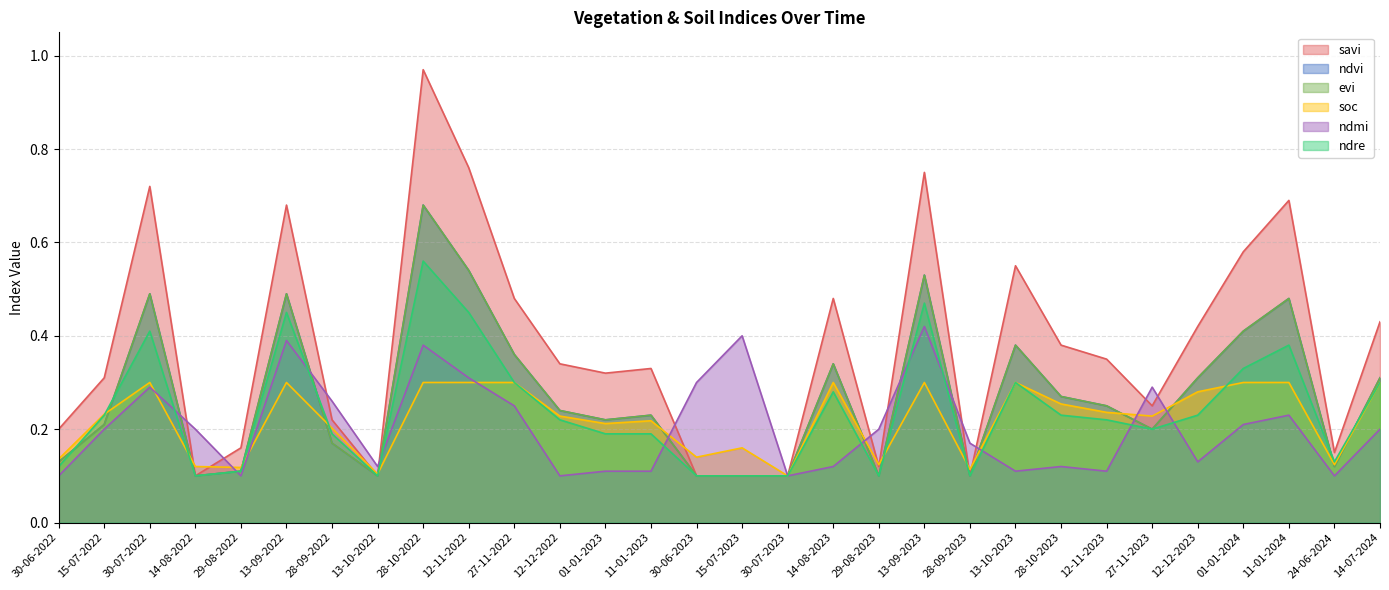

What is the difference between the savi values at 12-12-2023 and 15-07-2023?

0.3